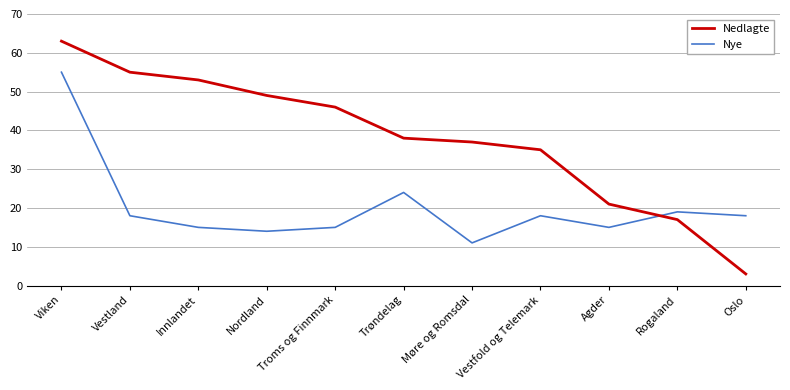

What is the total value across all series at Nordland?

63